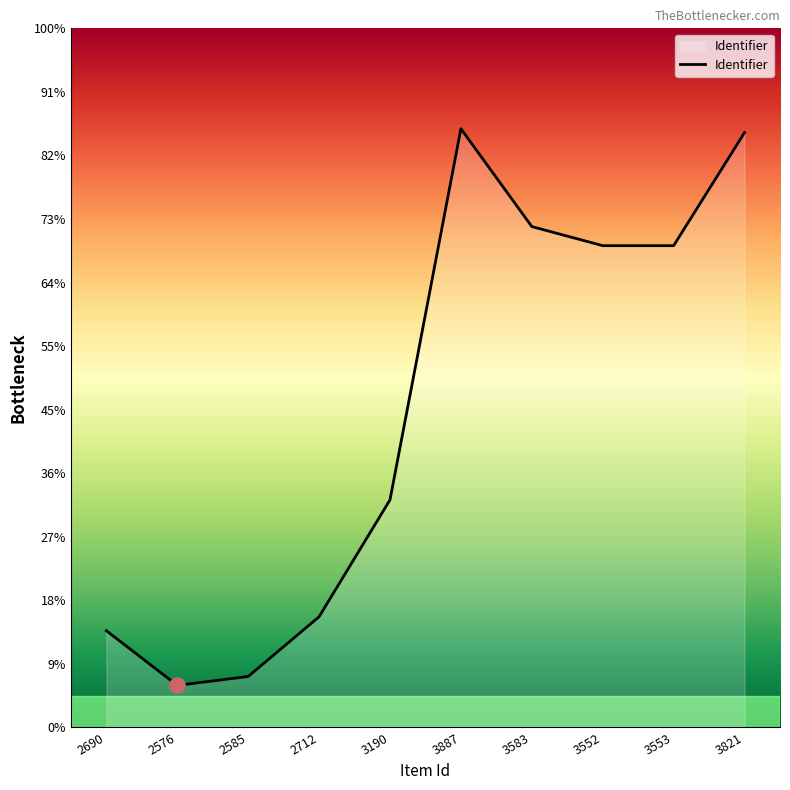

Approximately how many times larger is the value at 2585 compared to 3552?

0.1